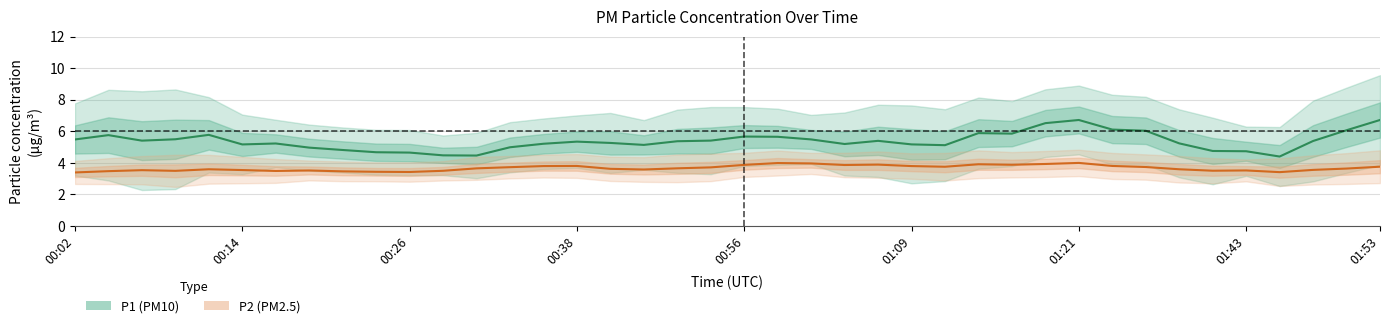

How many lines are shown in the chart?

2